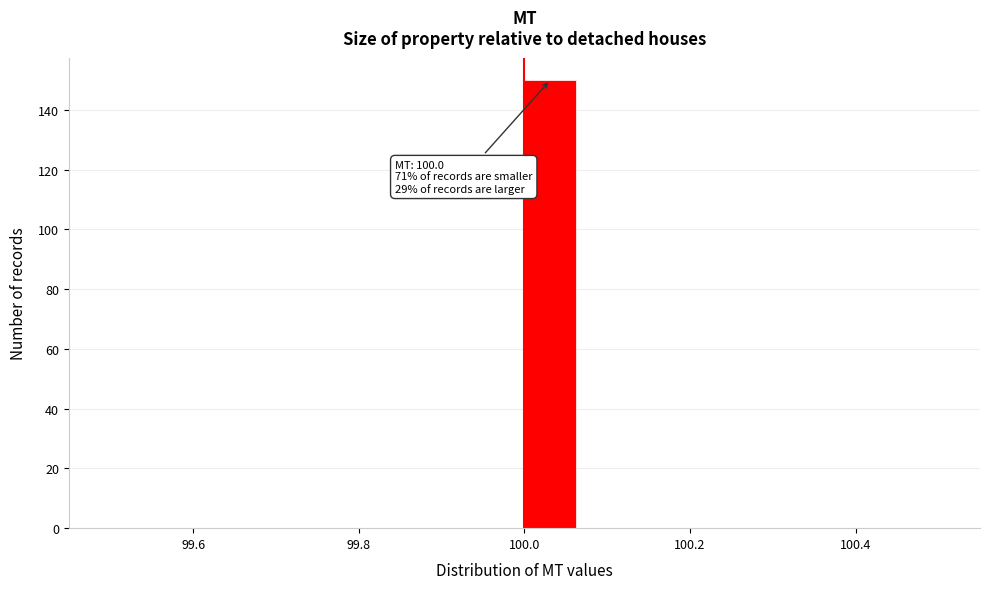

Around what value on the x-axis is the tallest bar? Give the approximate position of its centre, as read against the axis.

100.04